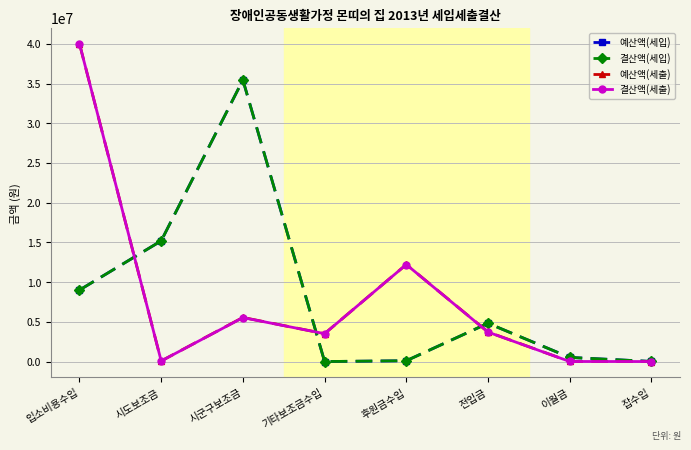

In 결산액(세입), how many points are higher than both neighbors (excluding endpoints)?

2